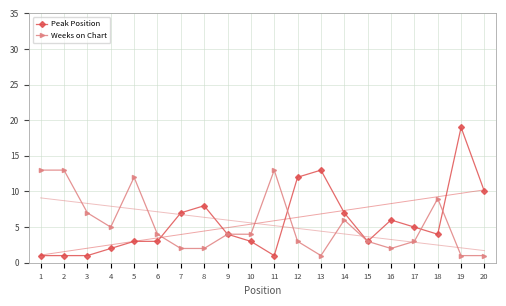

What are all the series names shown in the legend?

Peak Position, Weeks on Chart